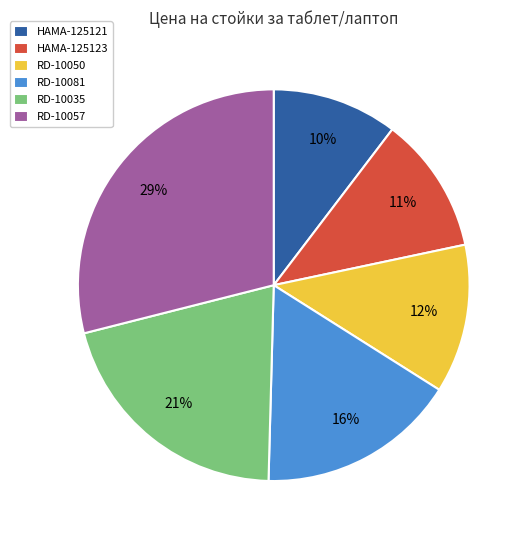

Rank the categories by value from highest to lowest.

RD-10057, RD-10035, RD-10081, RD-10050, HAMA-125123, HAMA-125121